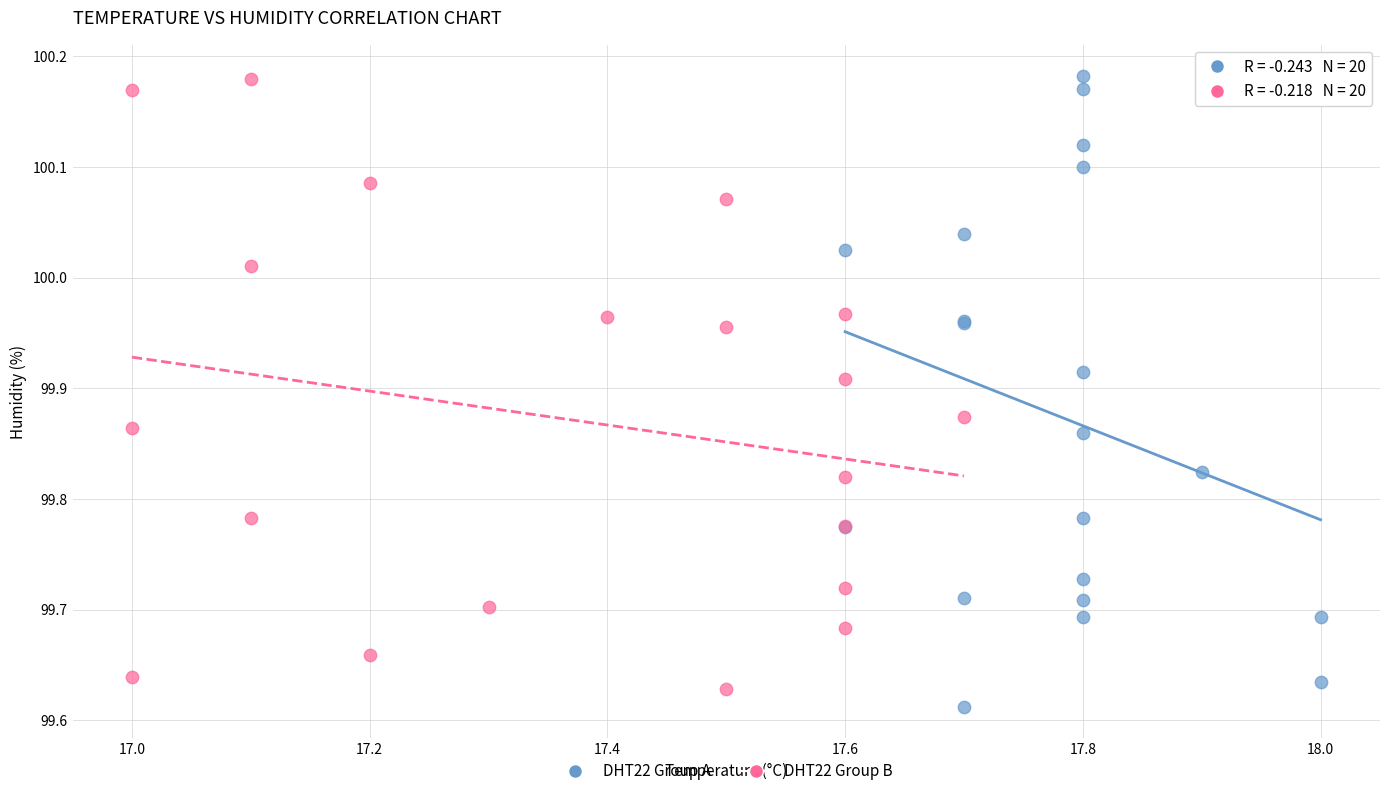

Which series has the widest spread of Y values?

DHT22 Group A